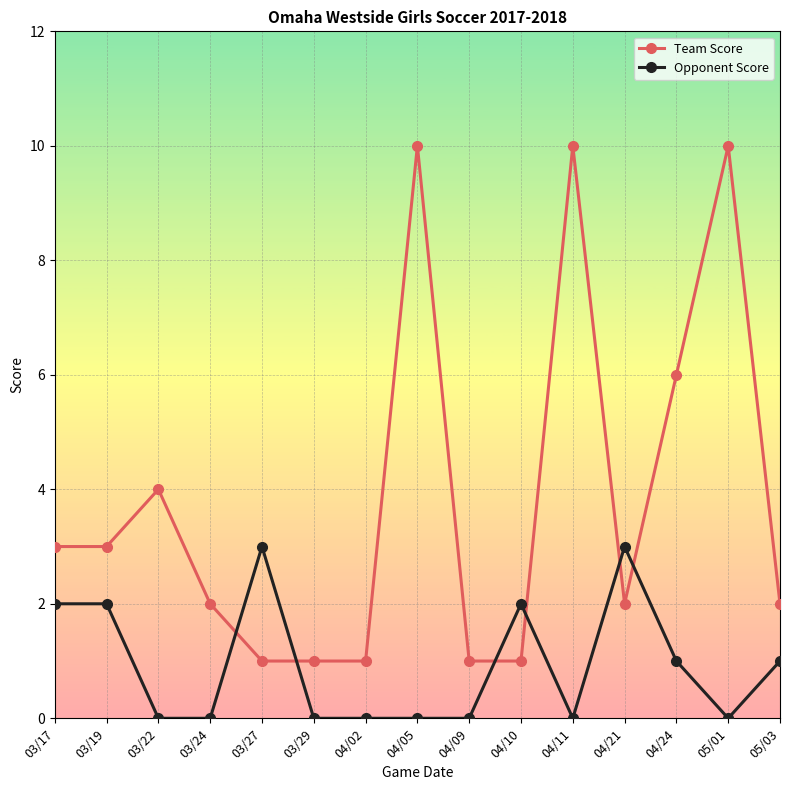

Reading right to left, extract all data points from this chart.

Team Score: 2	10	6	2	10	1	1	10	1	1	1	2	4	3	3
Opponent Score: 1	0	1	3	0	2	0	0	0	0	3	0	0	2	2